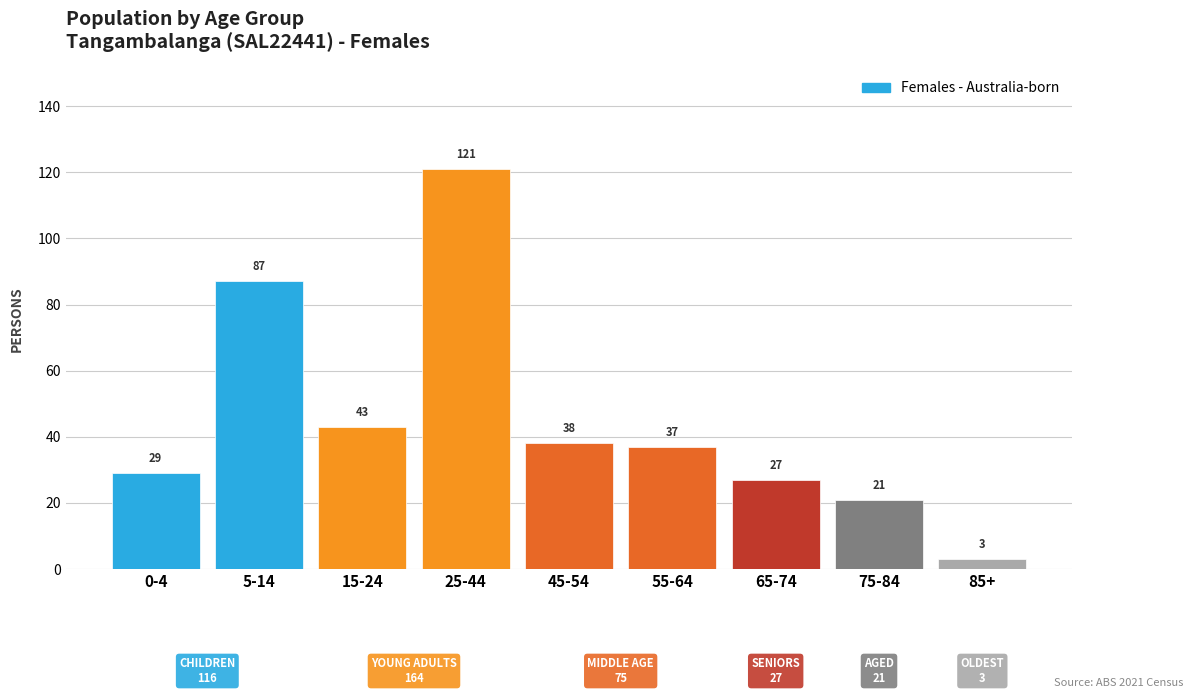

Reading left to right, extract all data points from this chart.

29	87	43	121	38	37	27	21	3